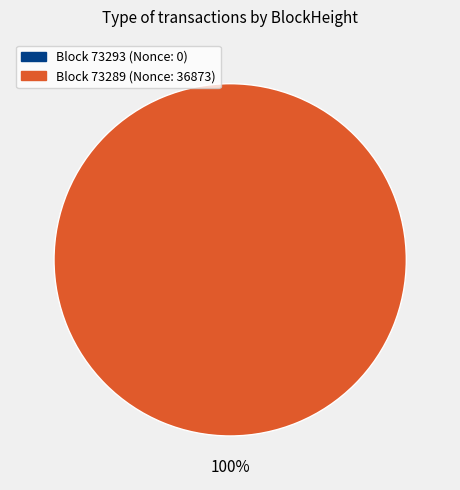

Is it true that 73289 is 89% of the pie?

False